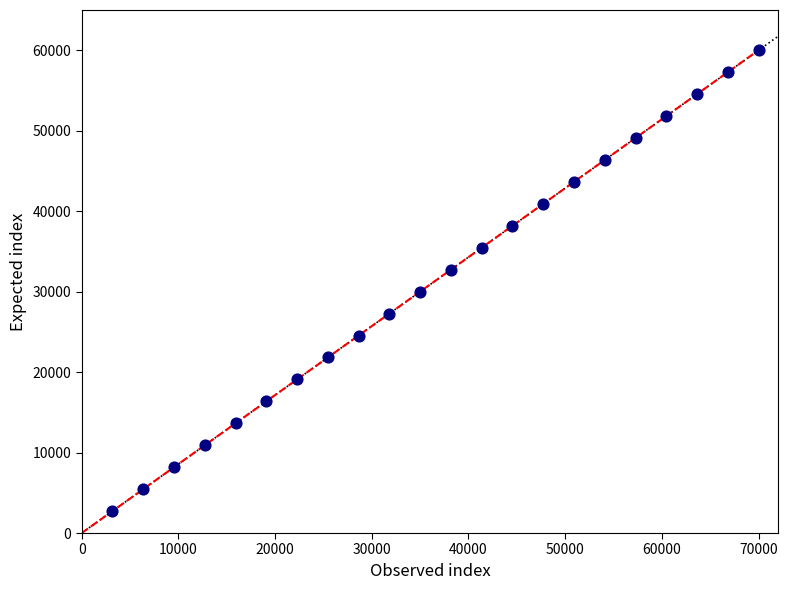

What is the range of X values (max minus min)?

66818.2